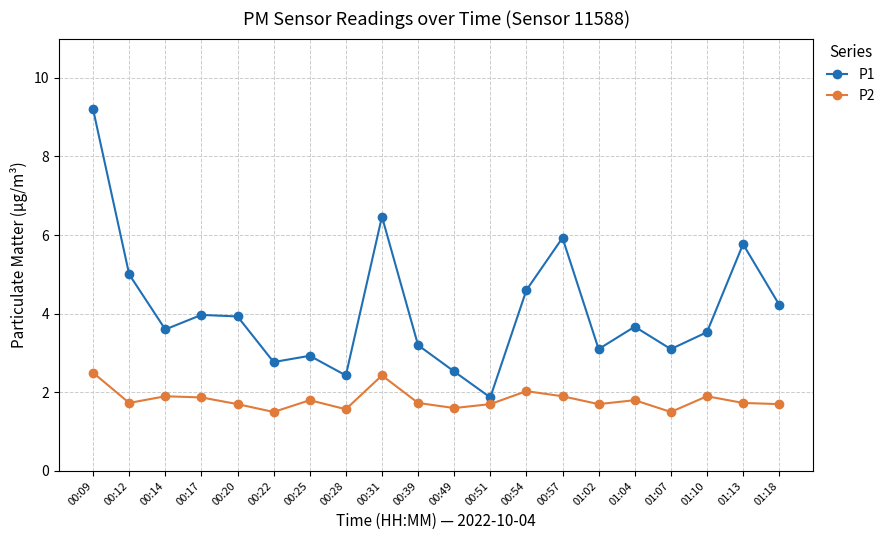

Is this an area chart (filled region under the line)?

No